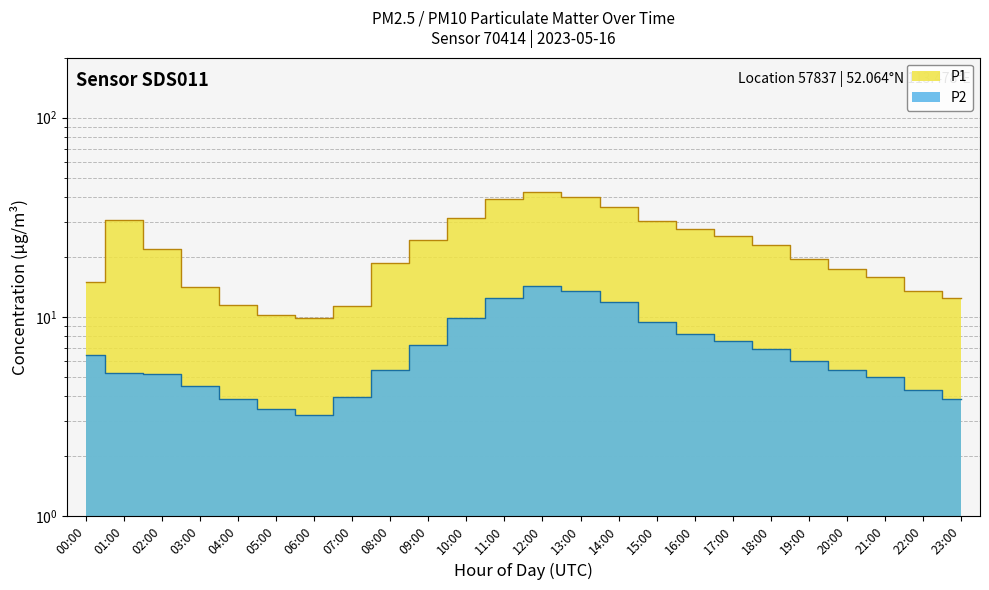

What is the label of the 9th point from the right?

15:00